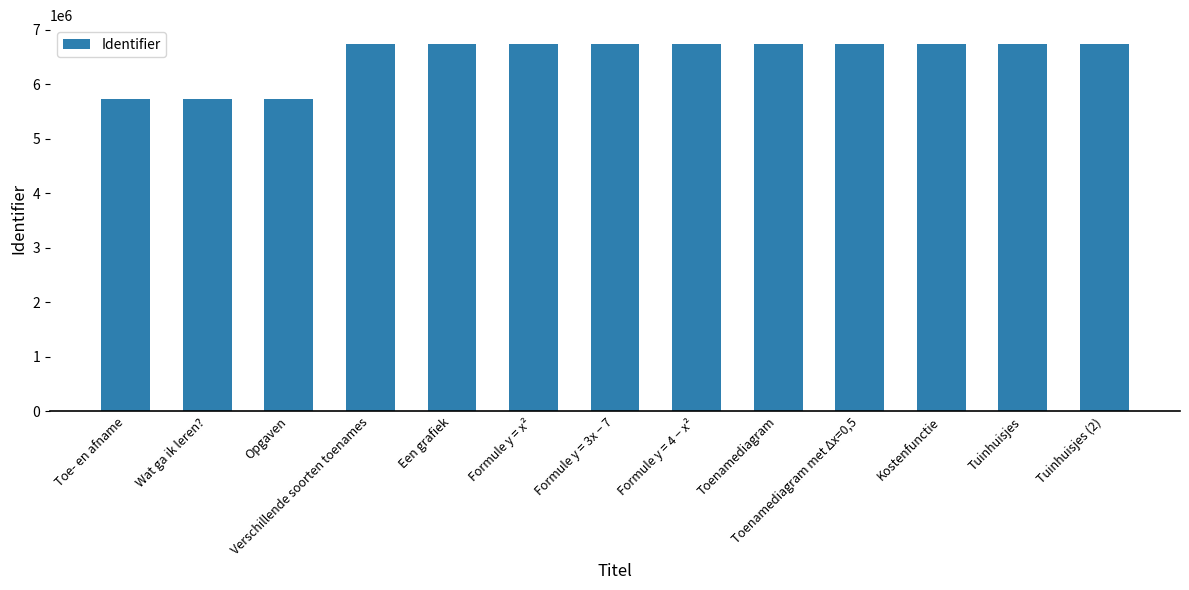

What is the maximum value shown in the chart?

6745262